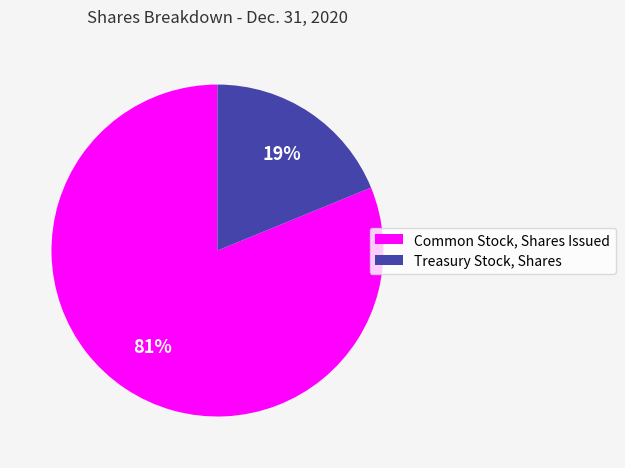

Is the sum of Common Stock, Shares Issued and Treasury Stock, Shares greater than half?

Yes